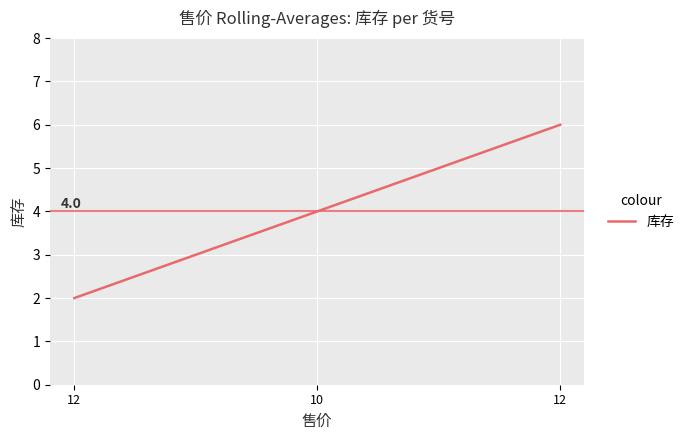

Does the chart display data point markers on the line(s)?

No